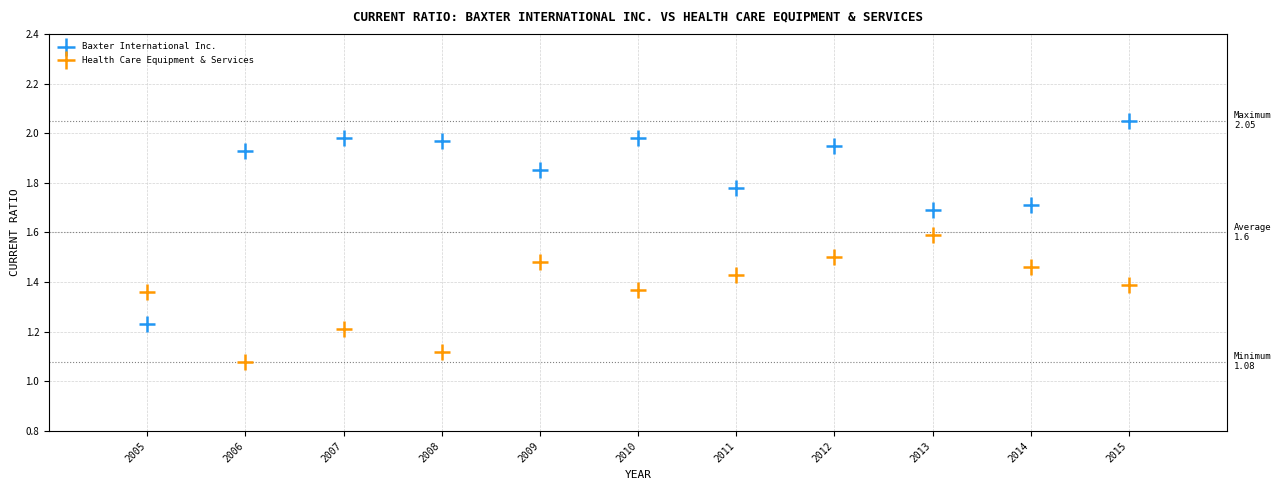

Which series contains the lowest Y value?

Health Care Equipment & Services